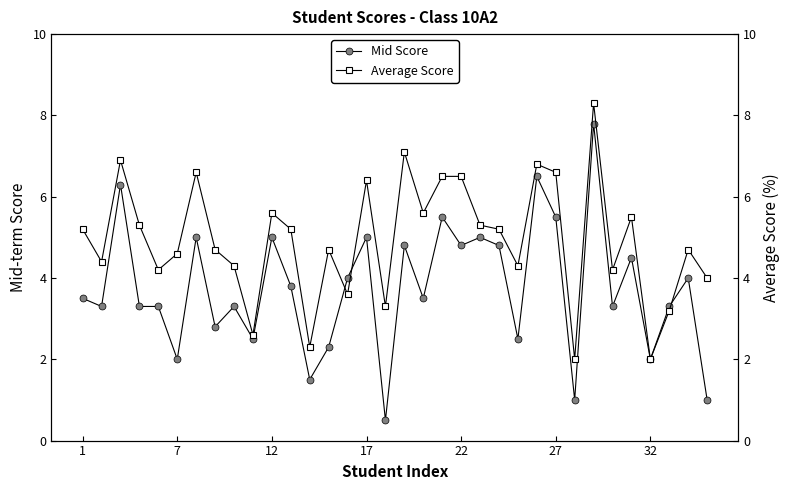

Reading right to left, extract all data points from this chart.

Mid Score: 1.0	4.0	3.3	2.0	4.5	3.3	7.8	1.0	5.5	6.5	2.5	4.8	5.0	4.8	5.5	3.5	4.8	0.5	5.0	4.0	2.3	1.5	3.8	5.0	2.5	3.3	2.8	5.0	2.0	3.3	3.3	6.3	3.3	3.5
Average Score: 4.0	4.7	3.2	2.0	5.5	4.2	8.3	2.0	6.6	6.8	4.3	5.2	5.3	6.5	6.5	5.6	7.1	3.3	6.4	3.6	4.7	2.3	5.2	5.6	2.6	4.3	4.7	6.6	4.6	4.2	5.3	6.9	4.4	5.2